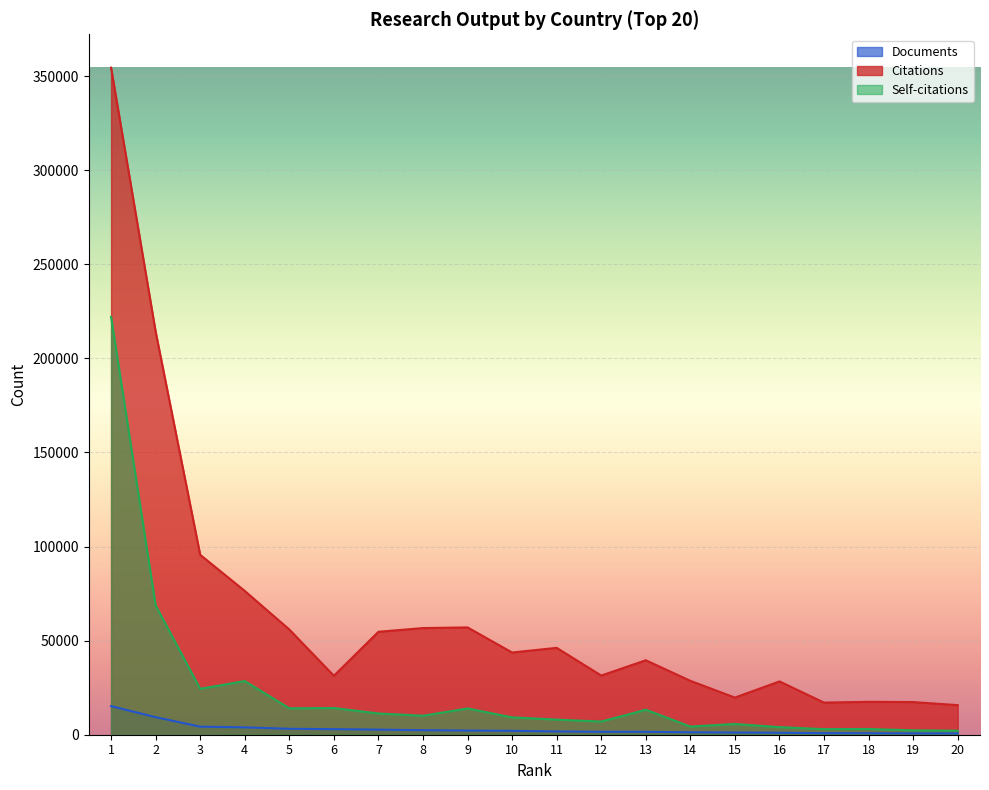

True or false: Self-citations has a value of 3048 at 18.

True